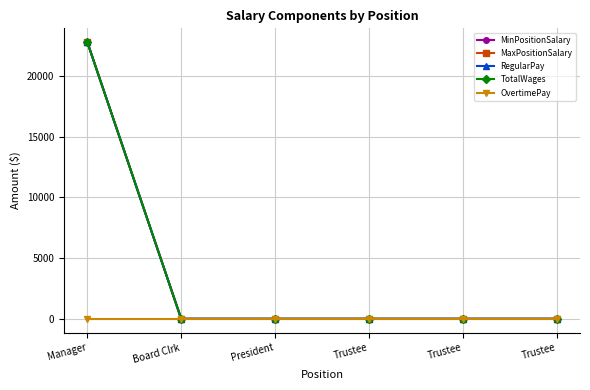

True or false: MaxPositionSalary and RegularPay intersect in this chart.

False